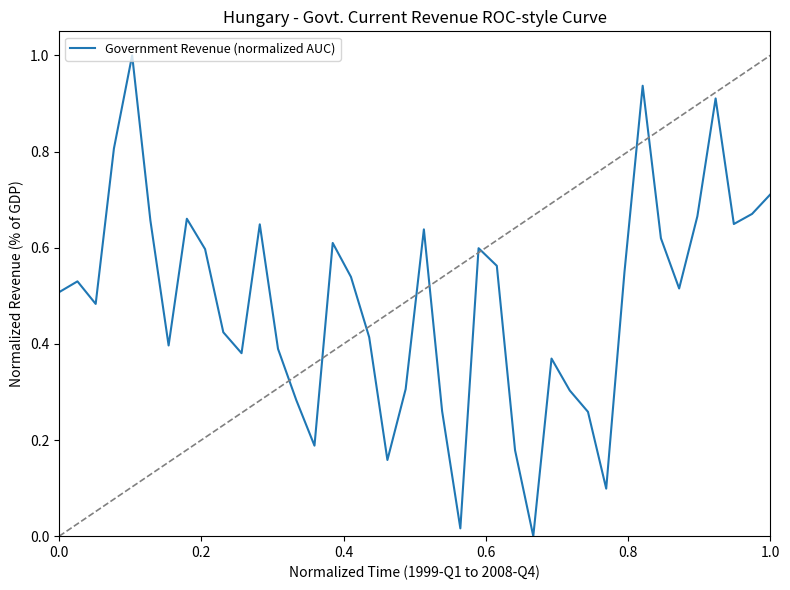

What is the greatest value displayed?

1.0